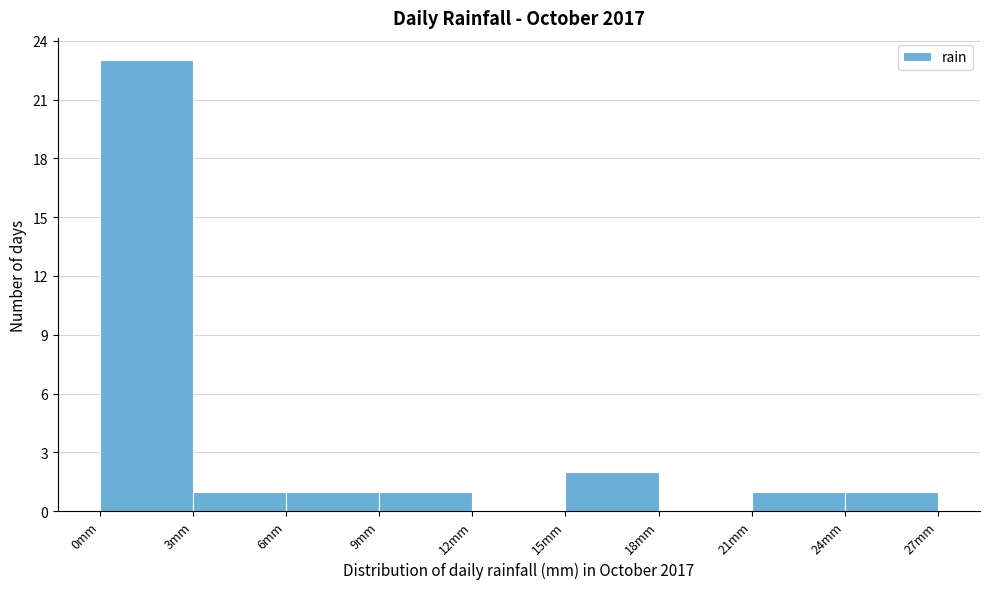

Reading left to right, list every bar in this chart as the range it spans on the x-axis followed by its height. The values are not printed on the chart, so give them approximately, as read against the axis.

0 to 3: 23
3 to 6: 1
6 to 9: 1
9 to 12: 1
12 to 15: 0
15 to 18: 2
18 to 21: 0
21 to 24: 1
24 to 27: 1